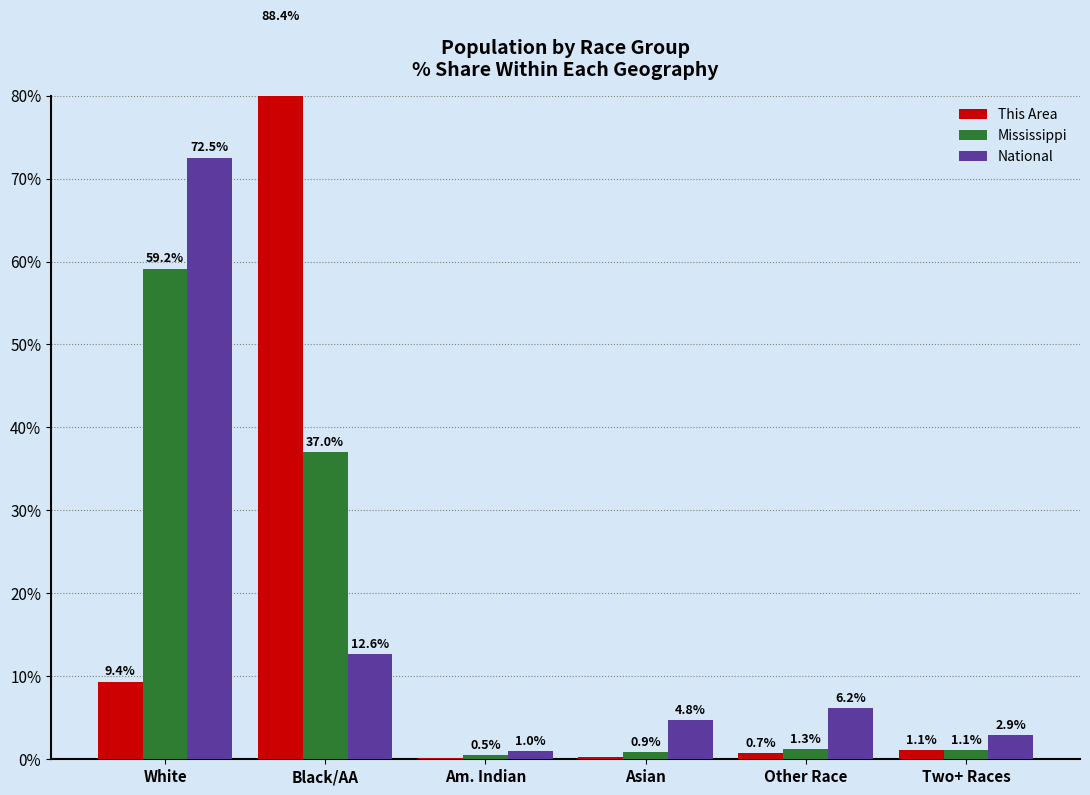

Which series changed the most between Am. Indian and Asian?

National